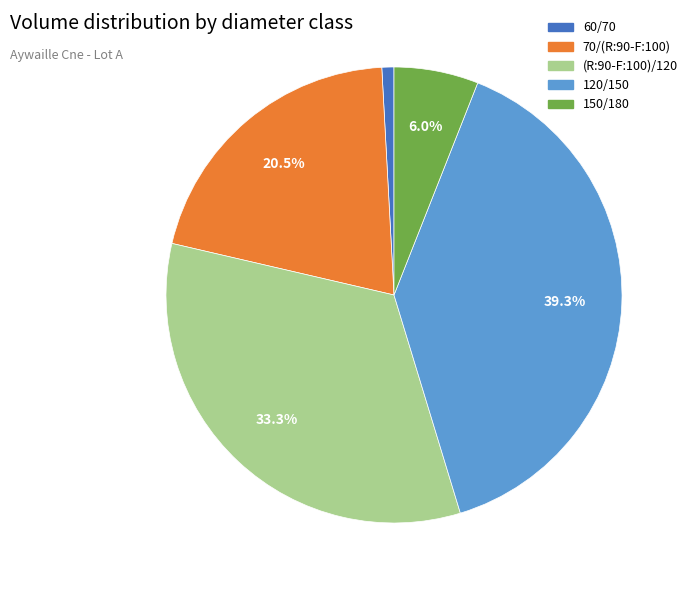

Do 120/150 and 150/180 together represent more than half of the pie?

No